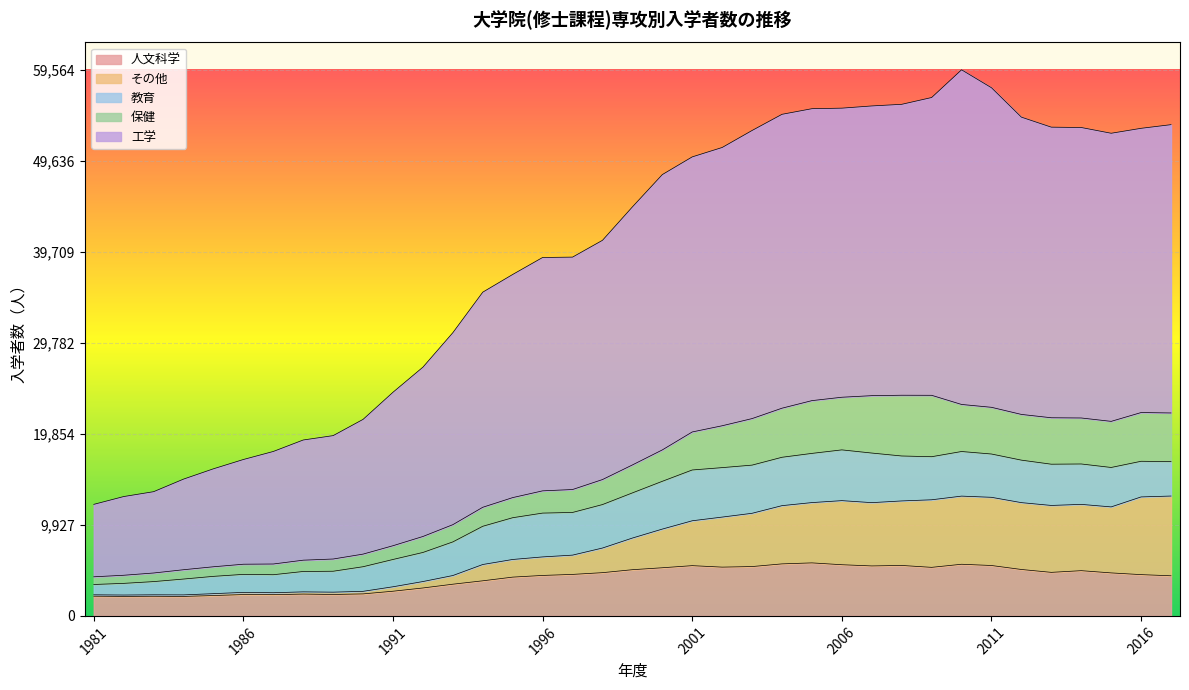

Does the chart display data point markers on the line(s)?

No